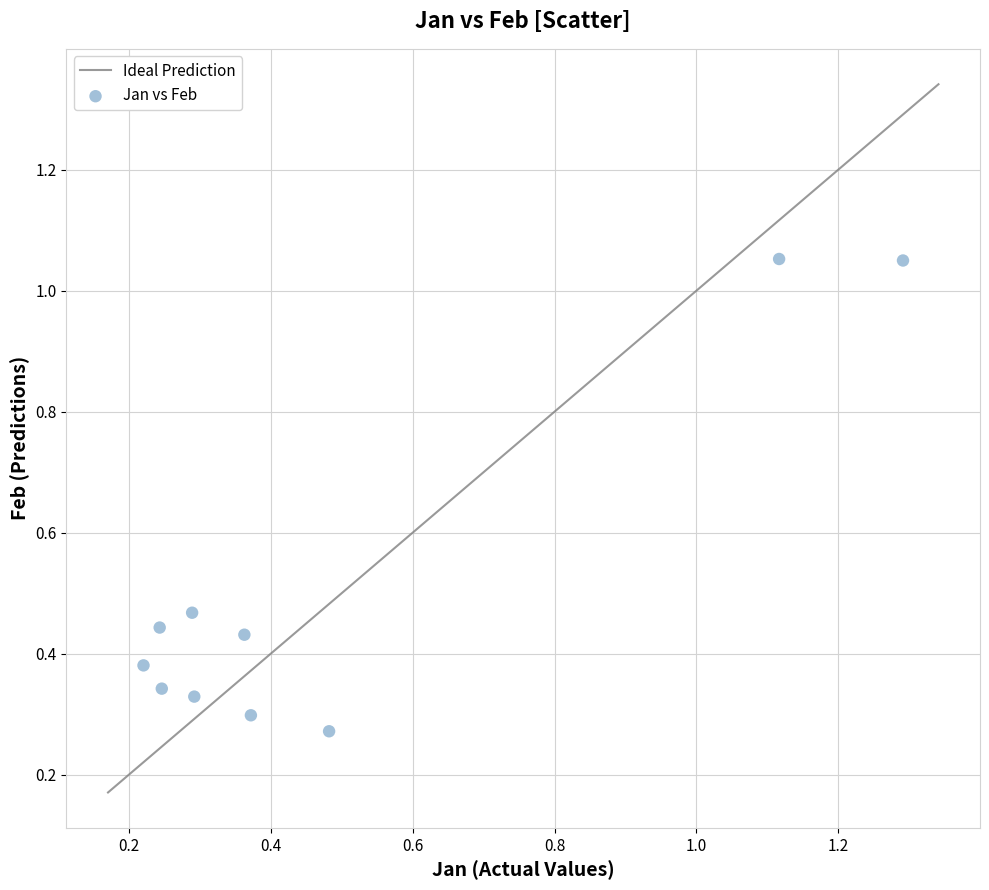

What is the range of Y values (max minus min)?

0.8